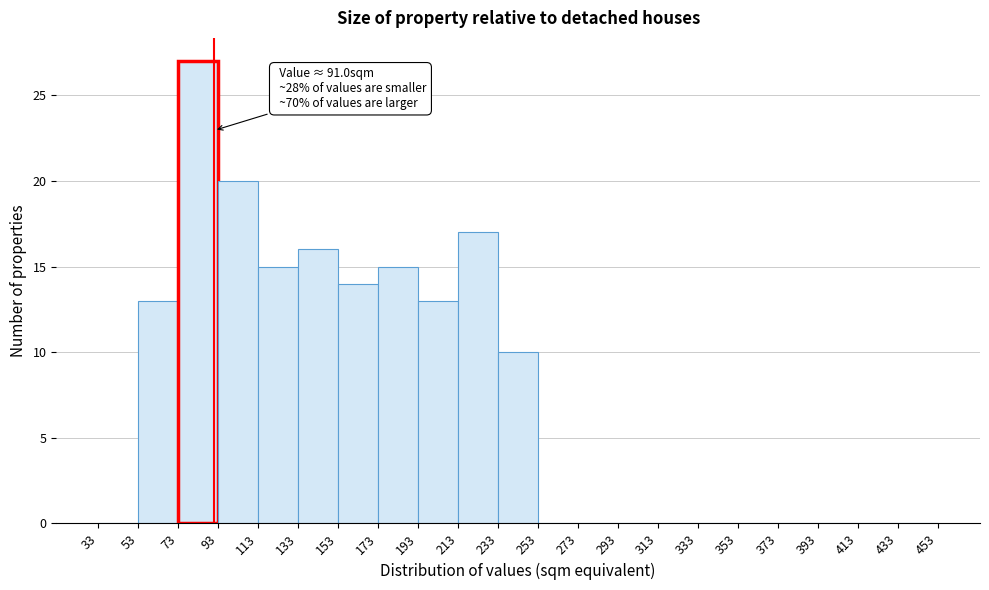

Over which range of the x-axis is the bar tallest?

73 to 93